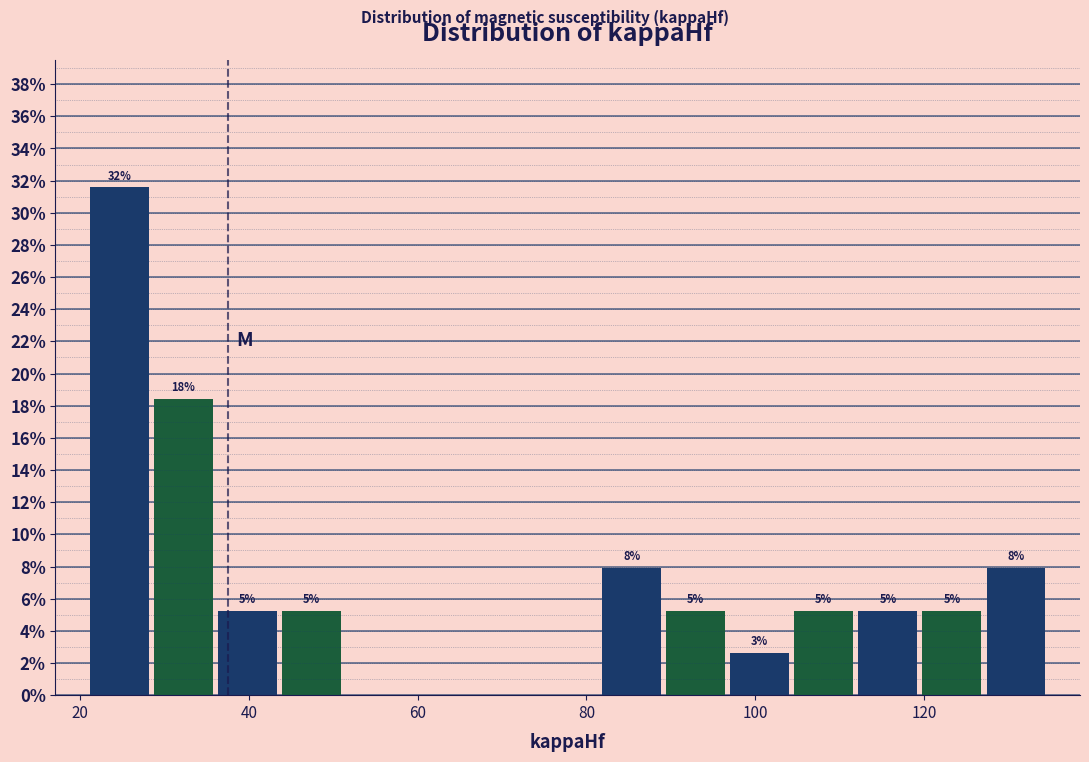

Read against the x-axis, roughly where is the centre of the tallest bar?

24